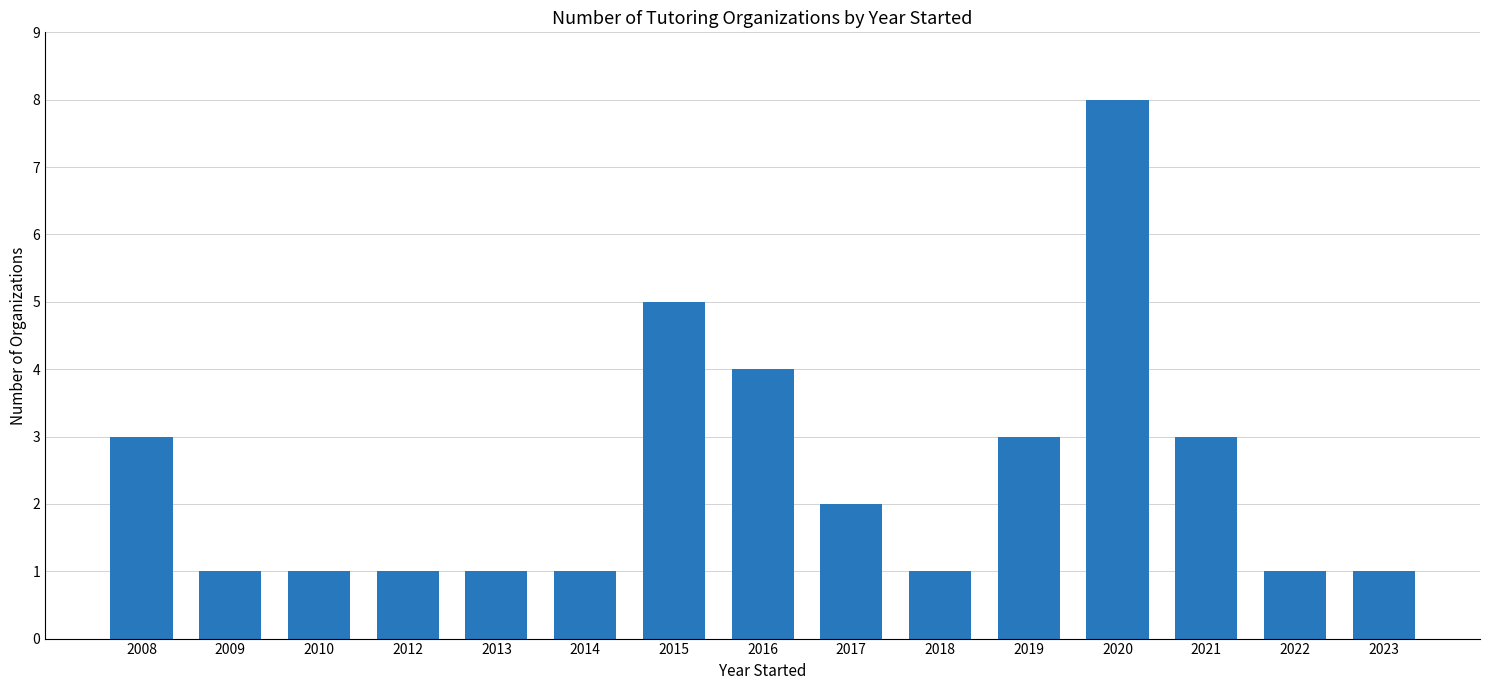

How many data points does each series have?

15